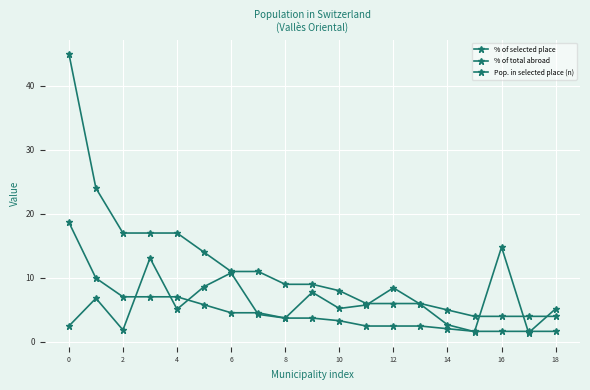

What is the difference between the second highest and minimum values in the Pop. in selected place (n) series?

20.0